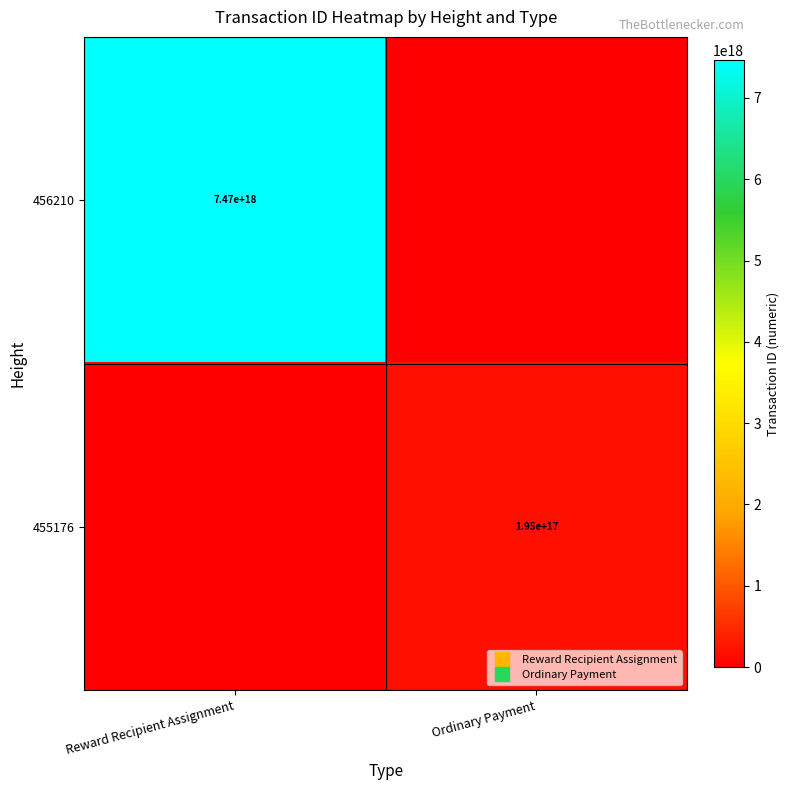

True or false: 455176 has a value of -133263405326848736 at Reward Recipient Assignment.

False